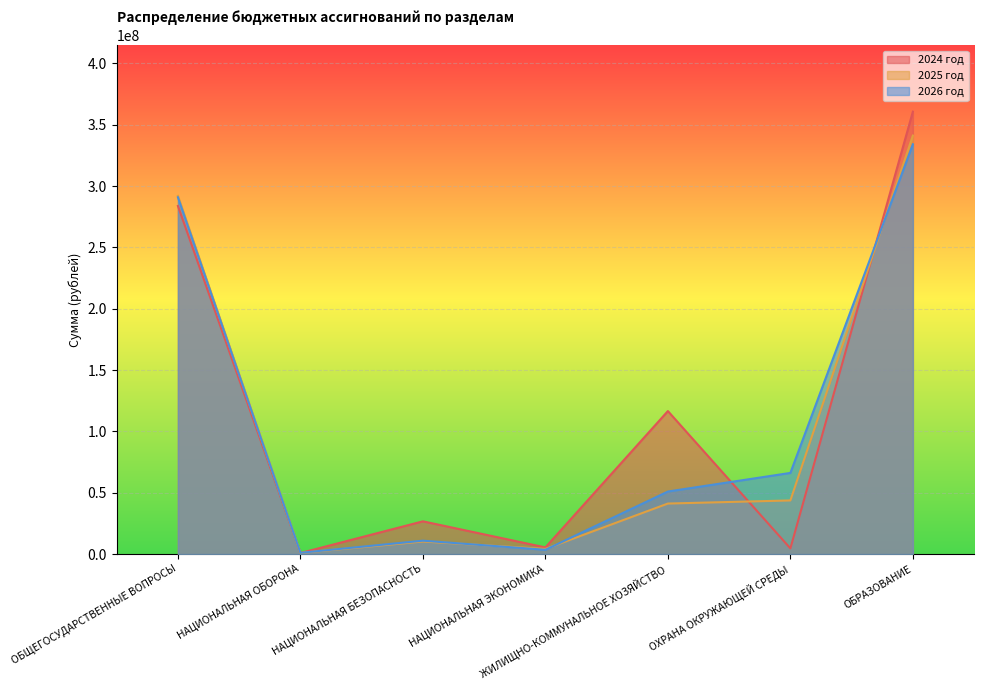

Reading right to left, extract all data points from this chart.

2024 год: 360622113.5	4613606.8	116543890.5	5412050.8	26665940.0	835991.7	283713337.2
2025 год: 341135172.7	43702821.4	41163773.1	4179195.1	10230580.0	922338.7	292016050.7
2026 год: 334012123.7	66131659.4	50958250.2	3472295.1	10894980.0	1010131.1	290823826.8